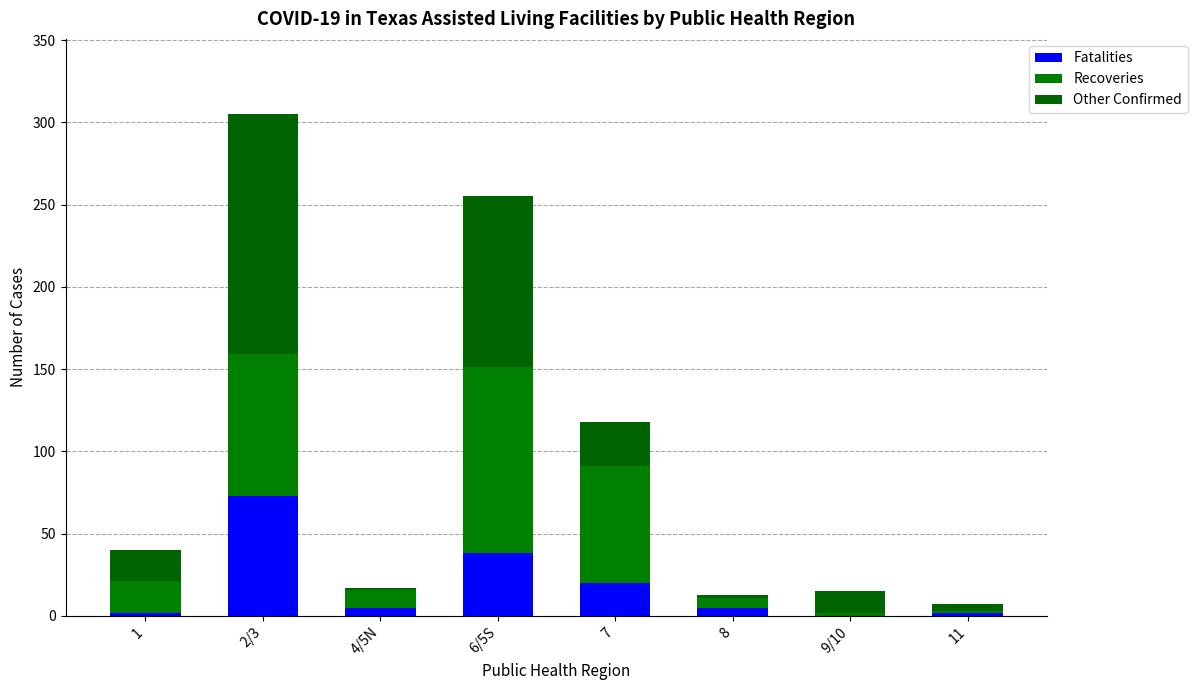

Read the Other Confirmed value at 9/10, to the nearest 10.

10